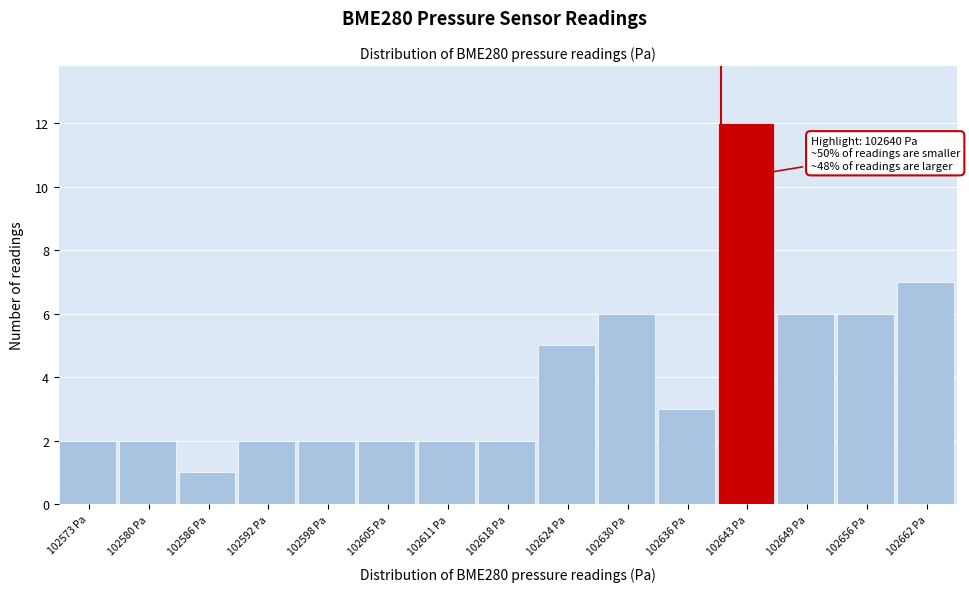

Over which range of the x-axis is the bar tallest?

102640 to 102646